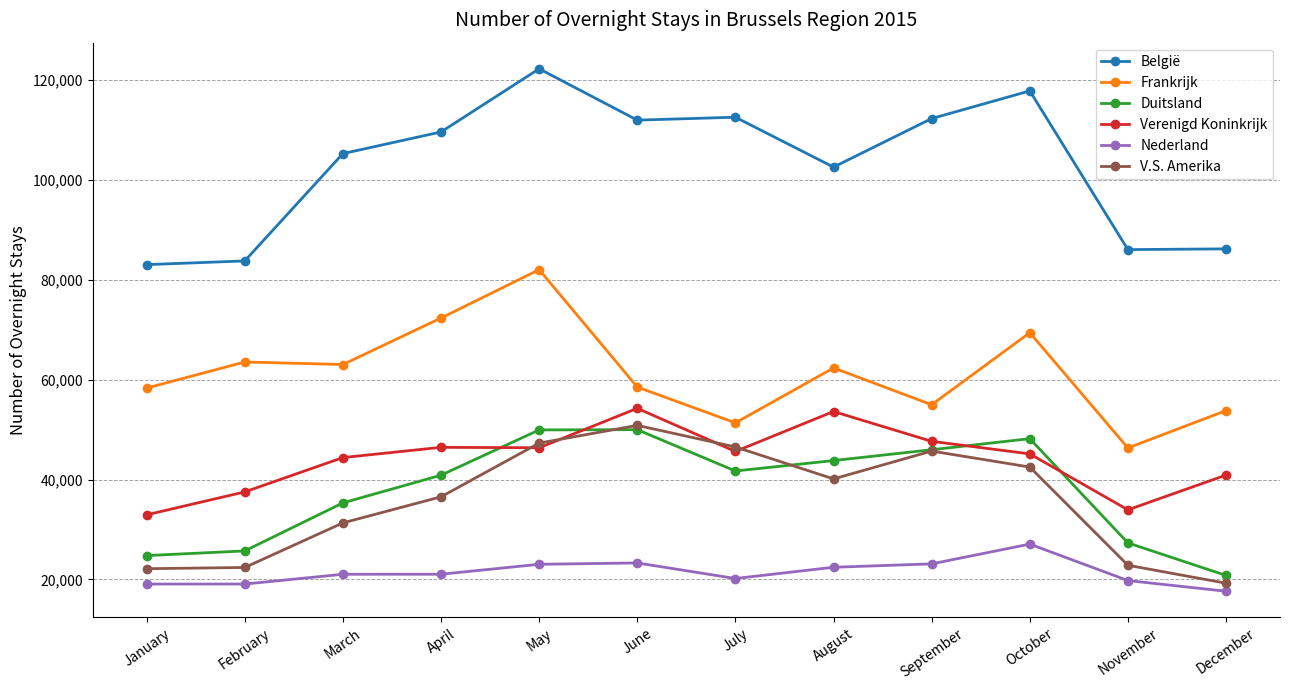

What is the difference between the maximum and minimum values in the Duitsland series?

29187